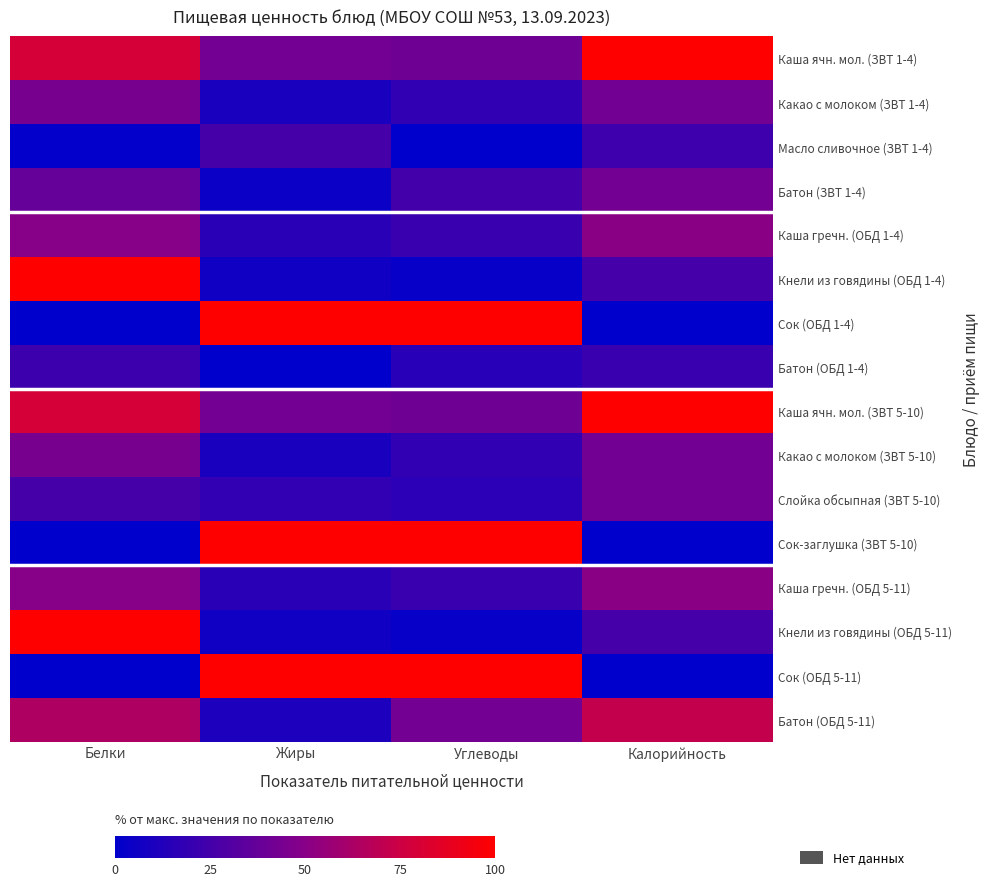

At Калорийность, list the series in order from largest to smallest.

Каша ячн. мол. (ЗВТ 1-4), Каша ячн. мол. (ЗВТ 5-10), Батон (ОБД 5-11), Каша гречн. (ОБД 1-4), Каша гречн. (ОБД 5-11), Батон (ЗВТ 1-4), Слойка обсыпная (ЗВТ 5-10), Какао с молоком (ЗВТ 1-4), Какао с молоком (ЗВТ 5-10), Кнели из говядины (ОБД 1-4), Кнели из говядины (ОБД 5-11), Масло сливочное (ЗВТ 1-4), Батон (ОБД 1-4), Сок (ОБД 1-4), Сок-заглушка (ЗВТ 5-10), Сок (ОБД 5-11)